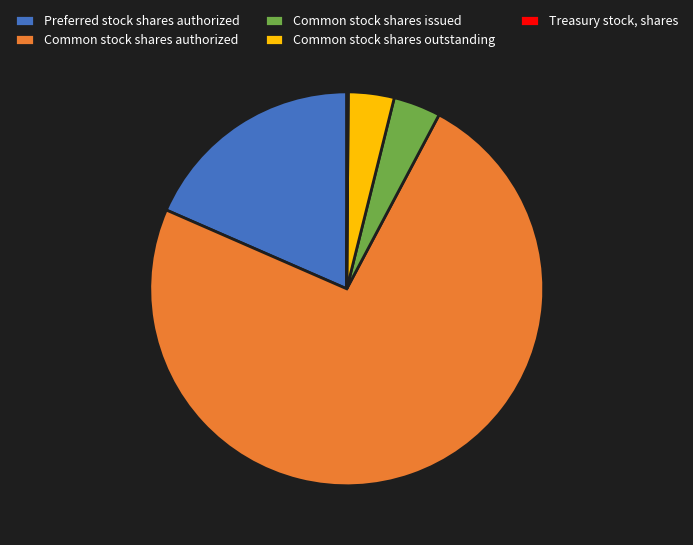

Is there a majority slice in this chart?

Yes